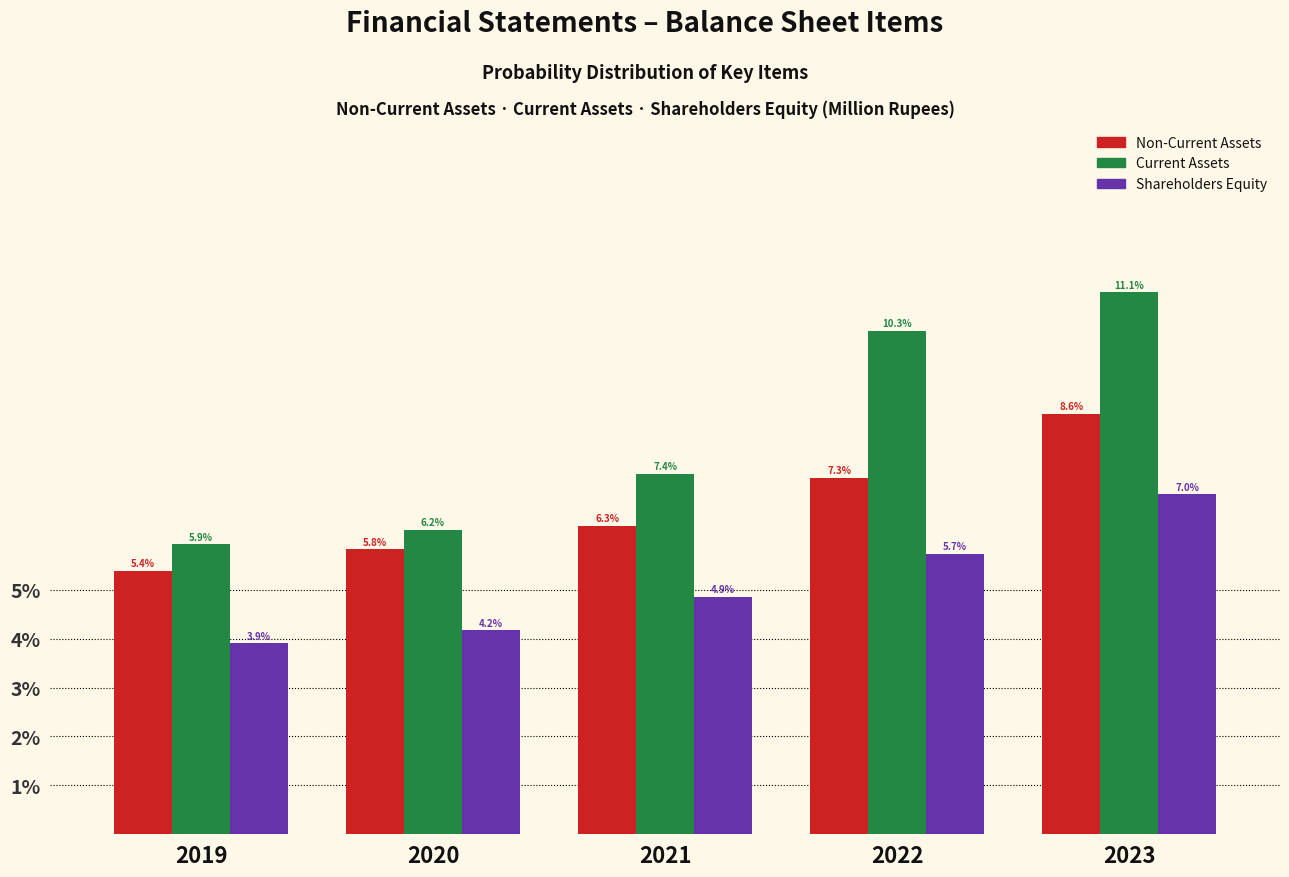

Reading left to right, what are all the values shown in this chart?

Non-Current Assets: 2019=5.4	2020=5.8	2021=6.3	2022=7.3	2023=8.6
Current Assets: 2019=5.9	2020=6.2	2021=7.4	2022=10.3	2023=11.1
Shareholders Equity: 2019=3.9	2020=4.2	2021=4.9	2022=5.7	2023=7.0